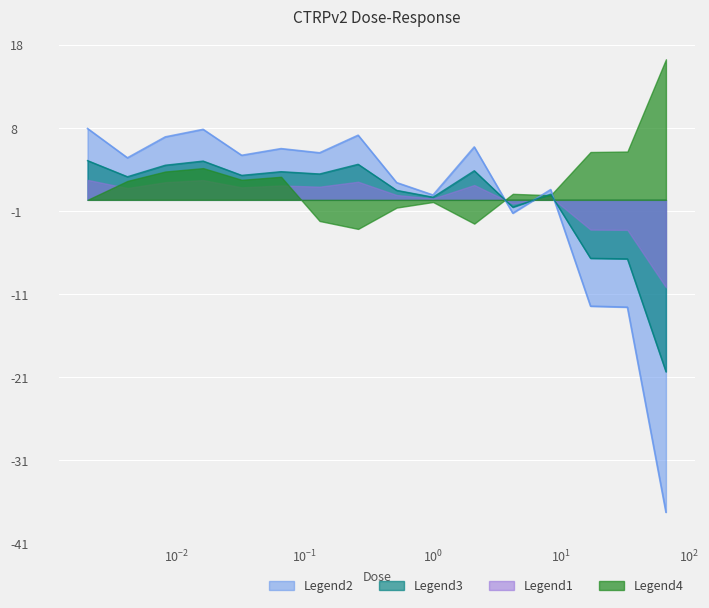

How many points are lower than both their immediate neighbors (excluding endpoints)?

5